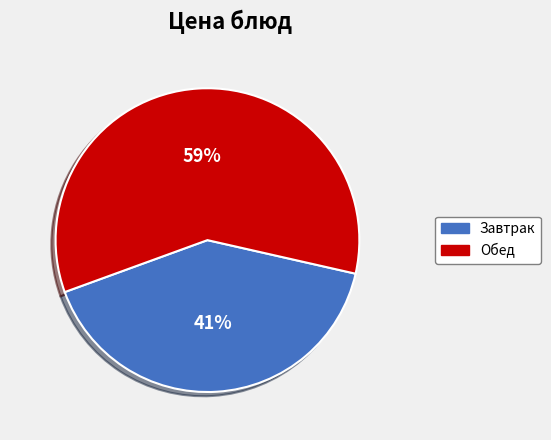

To the nearest percent, what is the average slice percentage?

50%